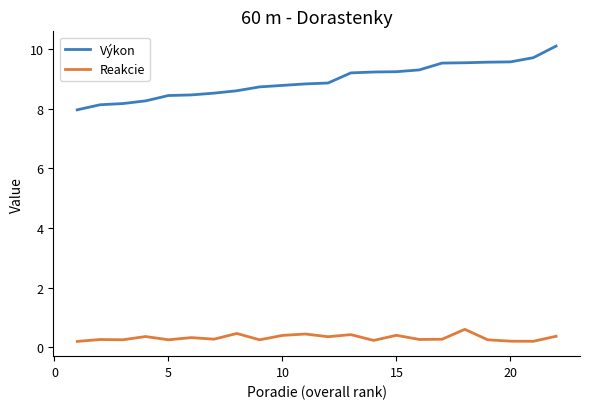

List the series in order of their peak value, highest first.

Výkon, Reakcie